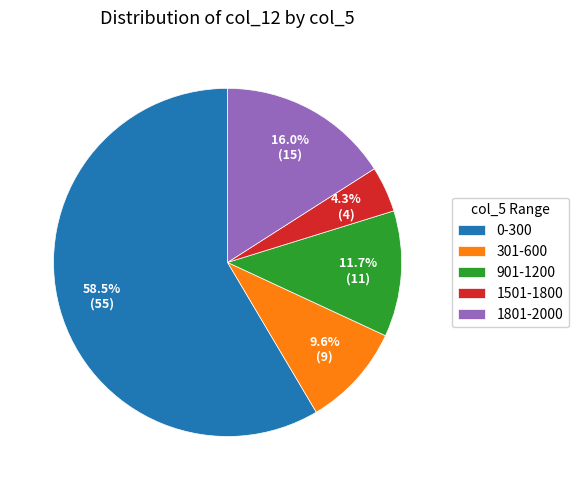

To the nearest percent, what is the average slice percentage?

20%